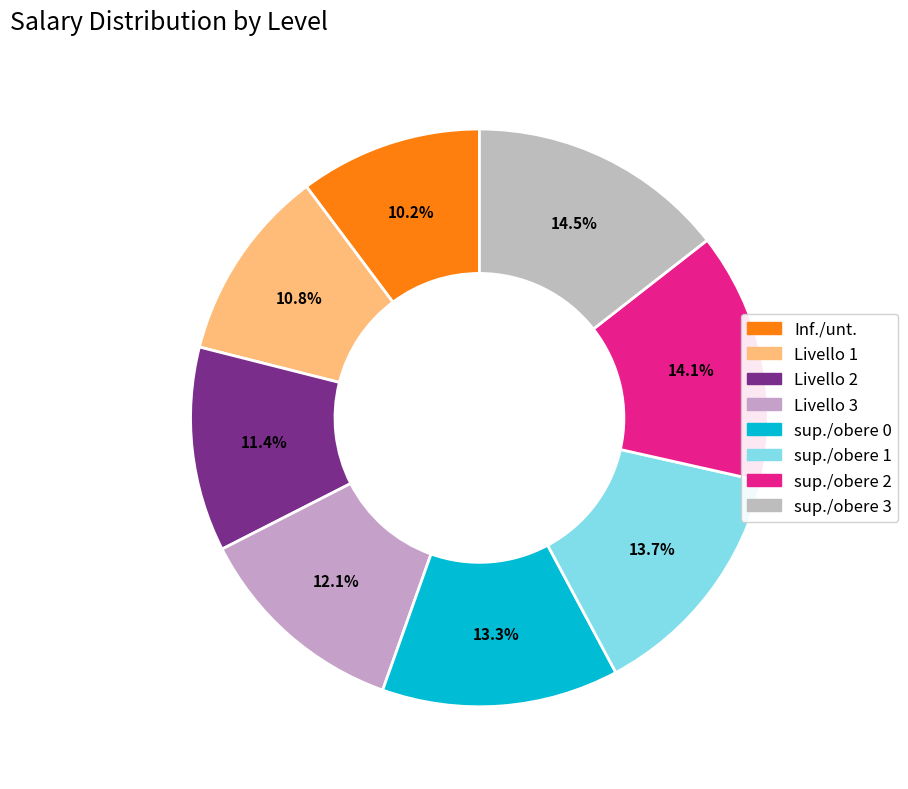

What portion of the pie excludes sup./obere 1?

86.3%